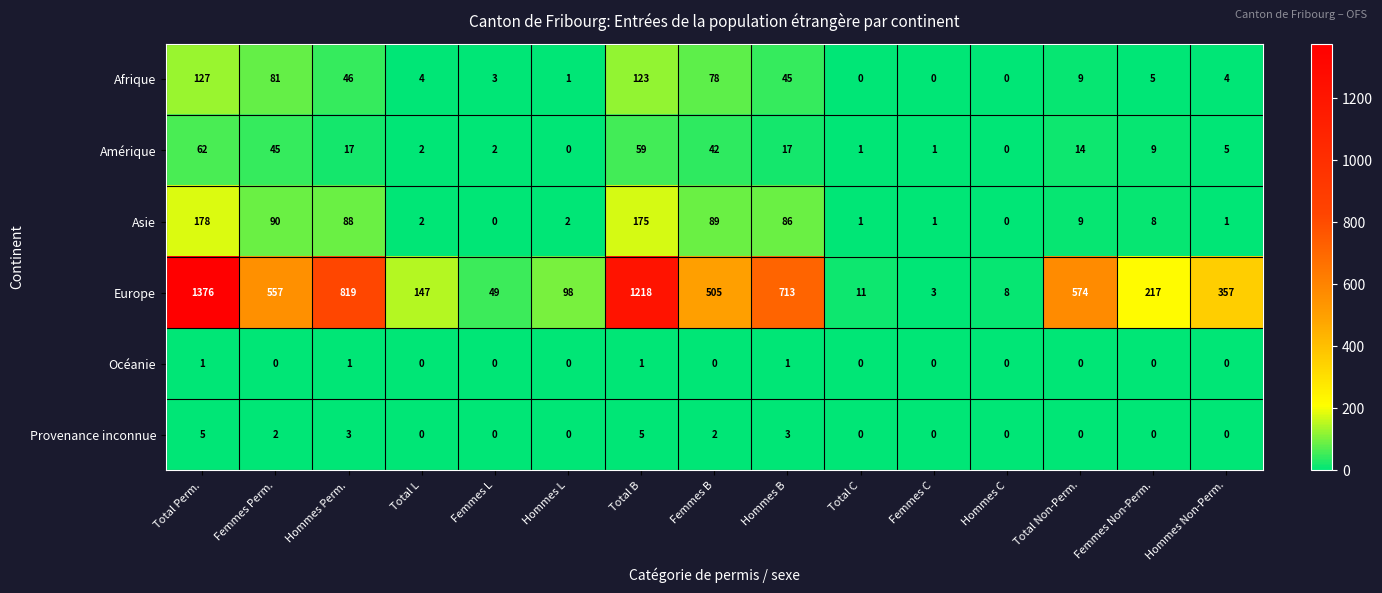

Where does the Asie series first go above 8?

Total Perm.